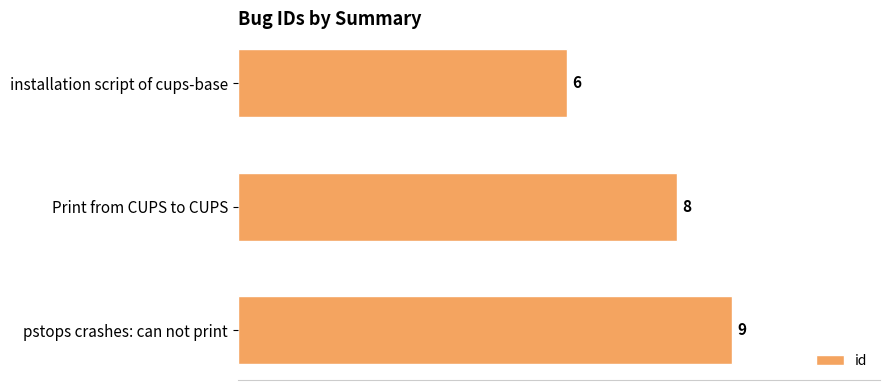

How many data points are less than 8?

1